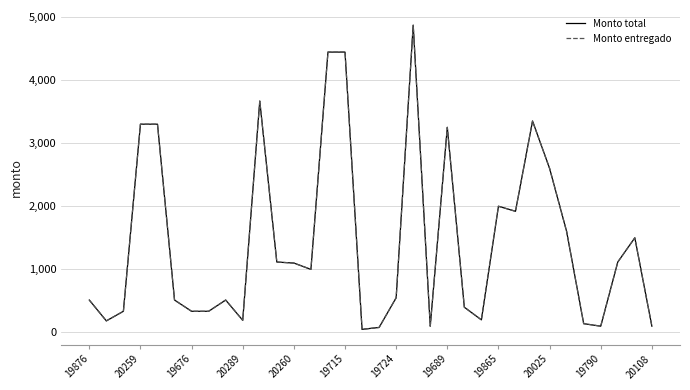

What is the sum of all Monto total values?

49217